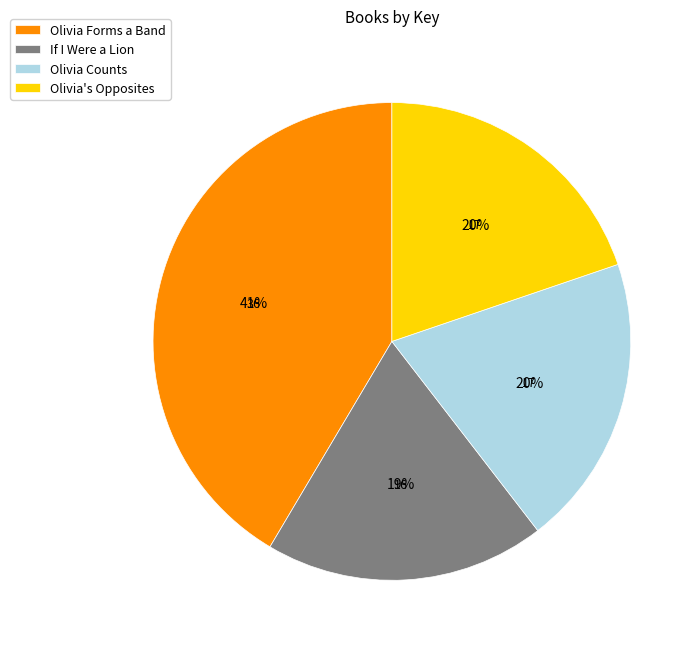

What is the largest slice in the pie chart?

Olivia Forms a Band